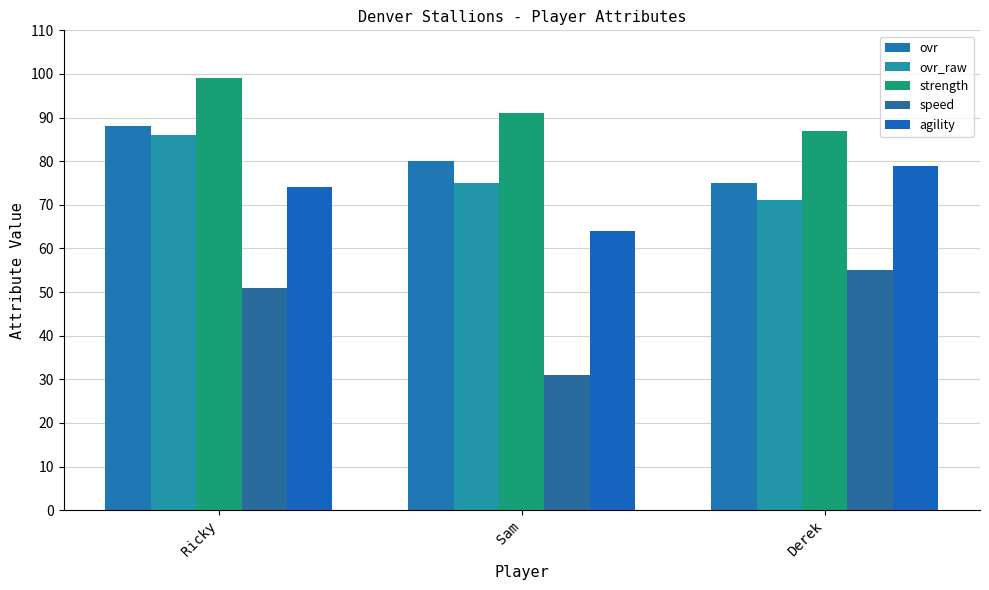

What is the label of the 1st bar from the right?

Derek